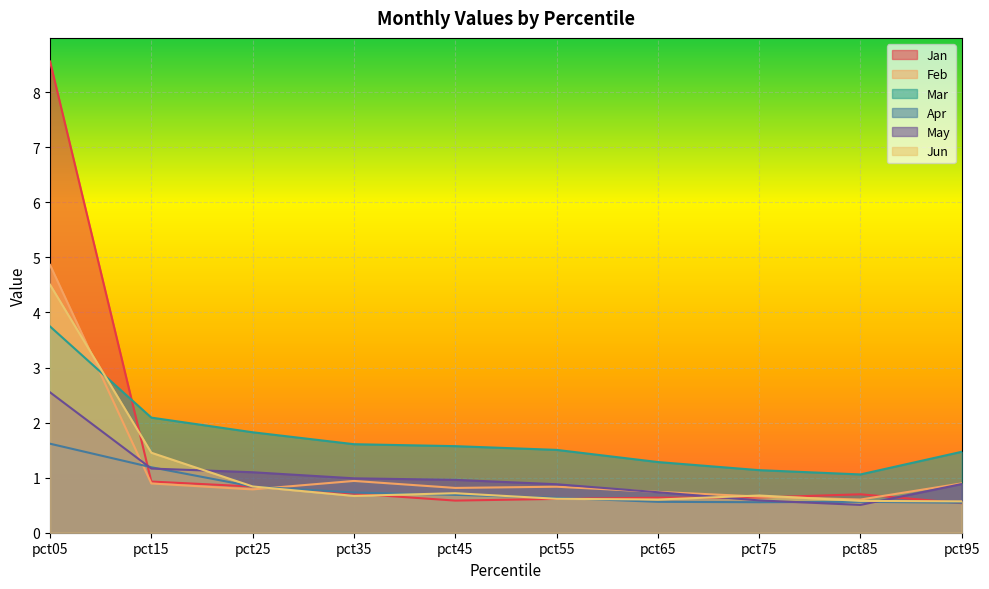

The Jan series shows 0.6 at pct75. True or false?

True